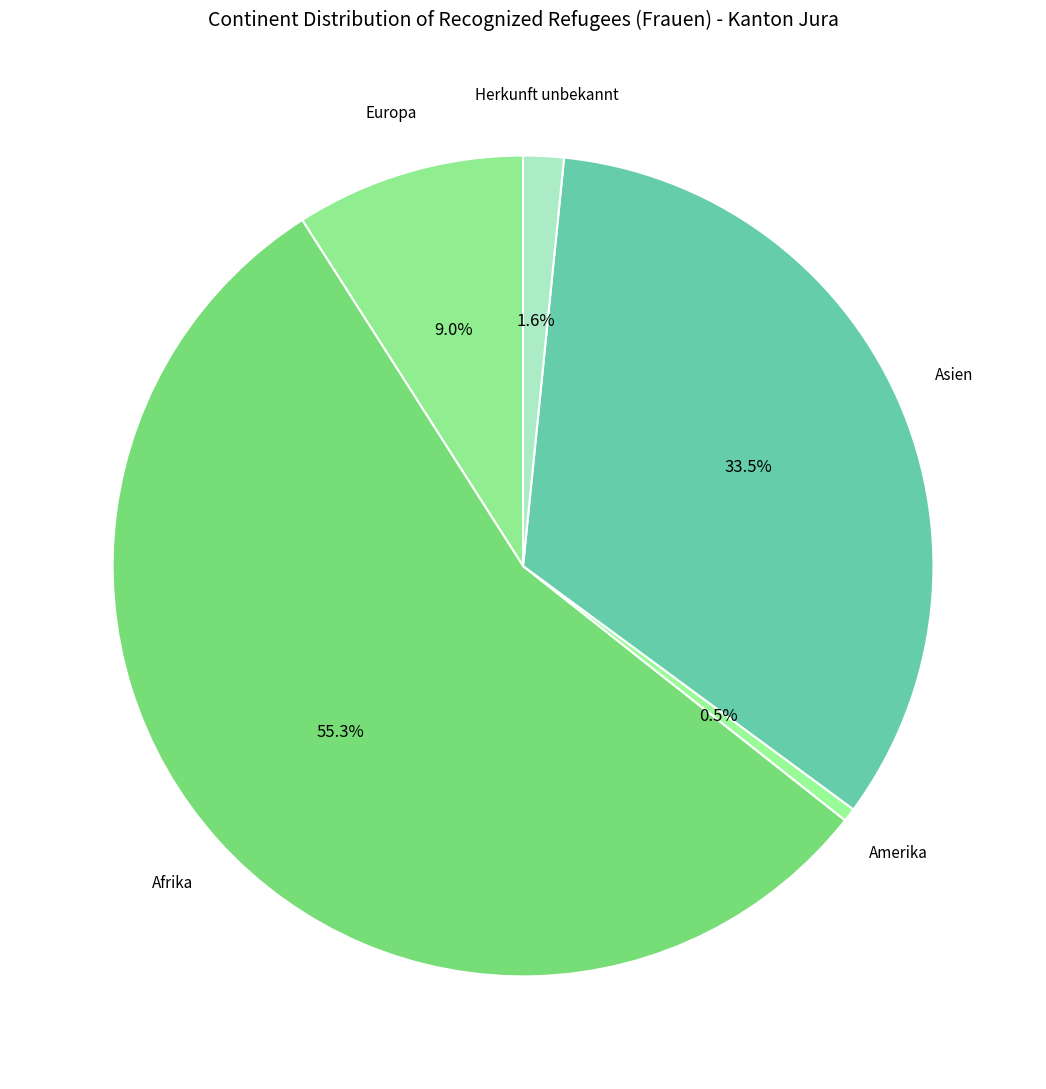

Is it true that Afrika is 55% of the pie?

True